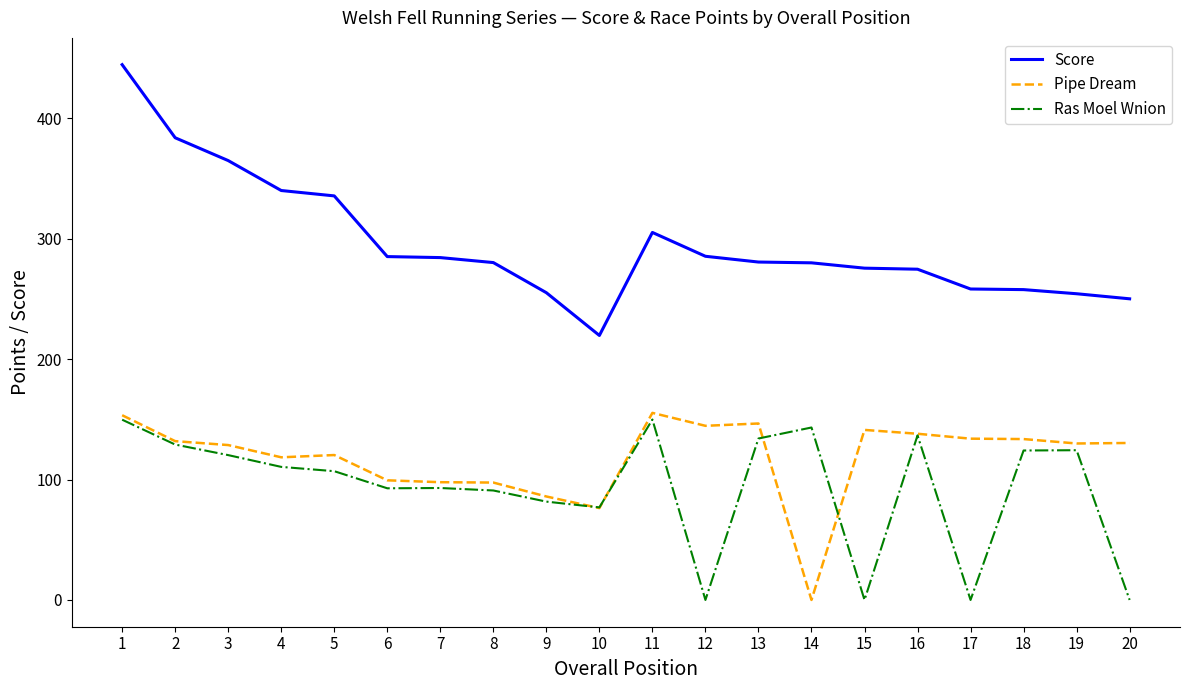

Where is Score nearest to the value 332?

5